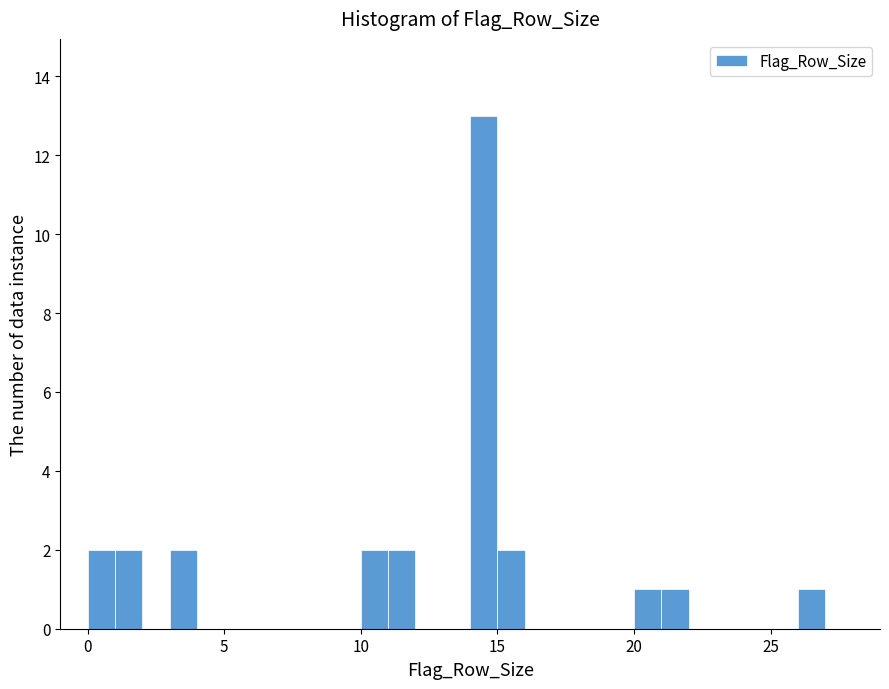

Around what value on the x-axis is the tallest bar? Give the approximate position of its centre, as read against the axis.

14.5